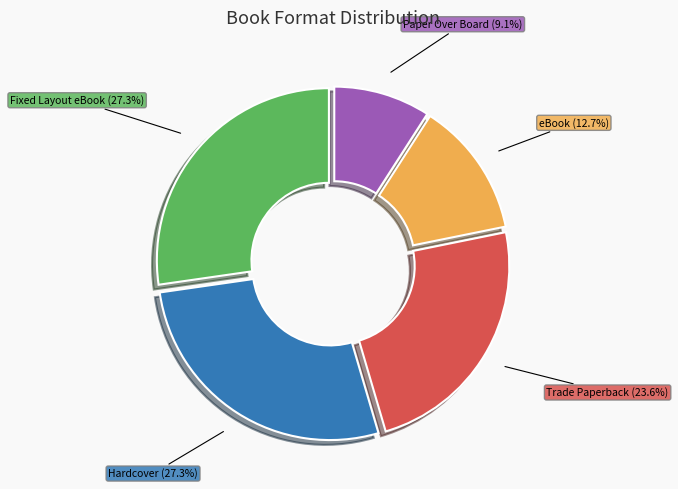

What percentage is NOT represented by eBook?

87.3%